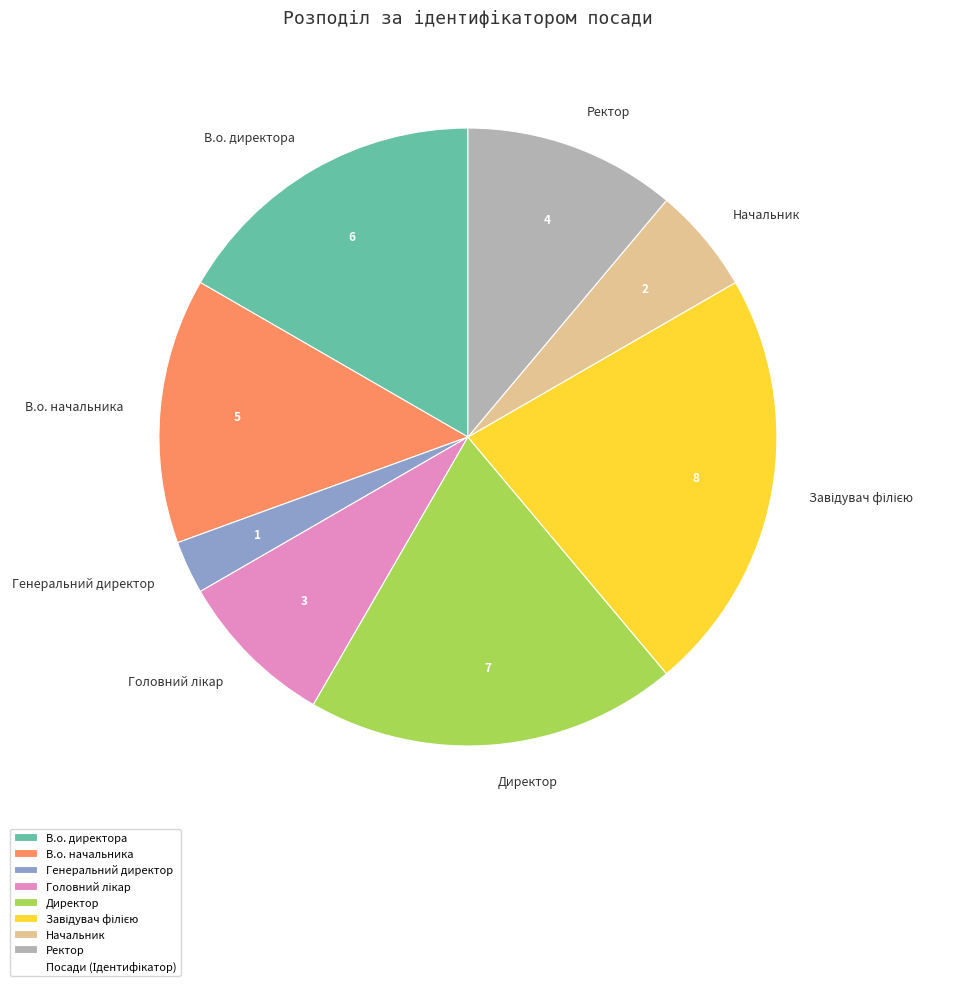

Does any single category account for the majority?

No